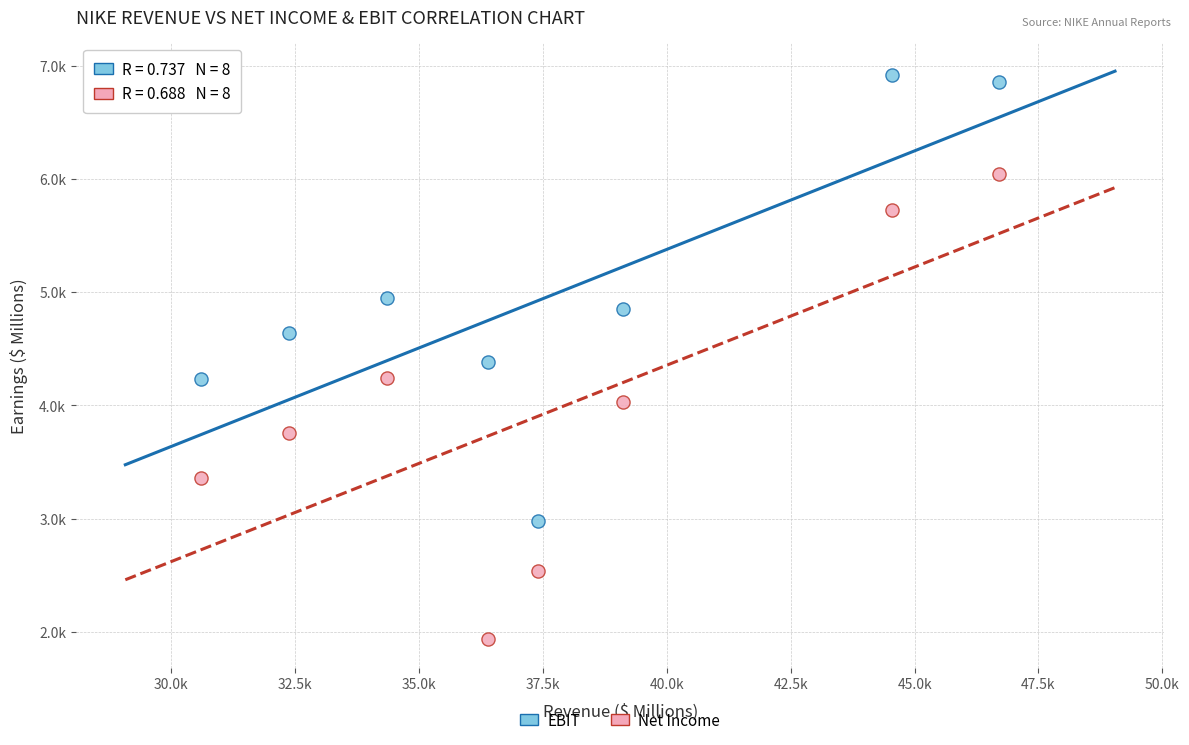

Which series has the widest spread of Y values?

Net Income